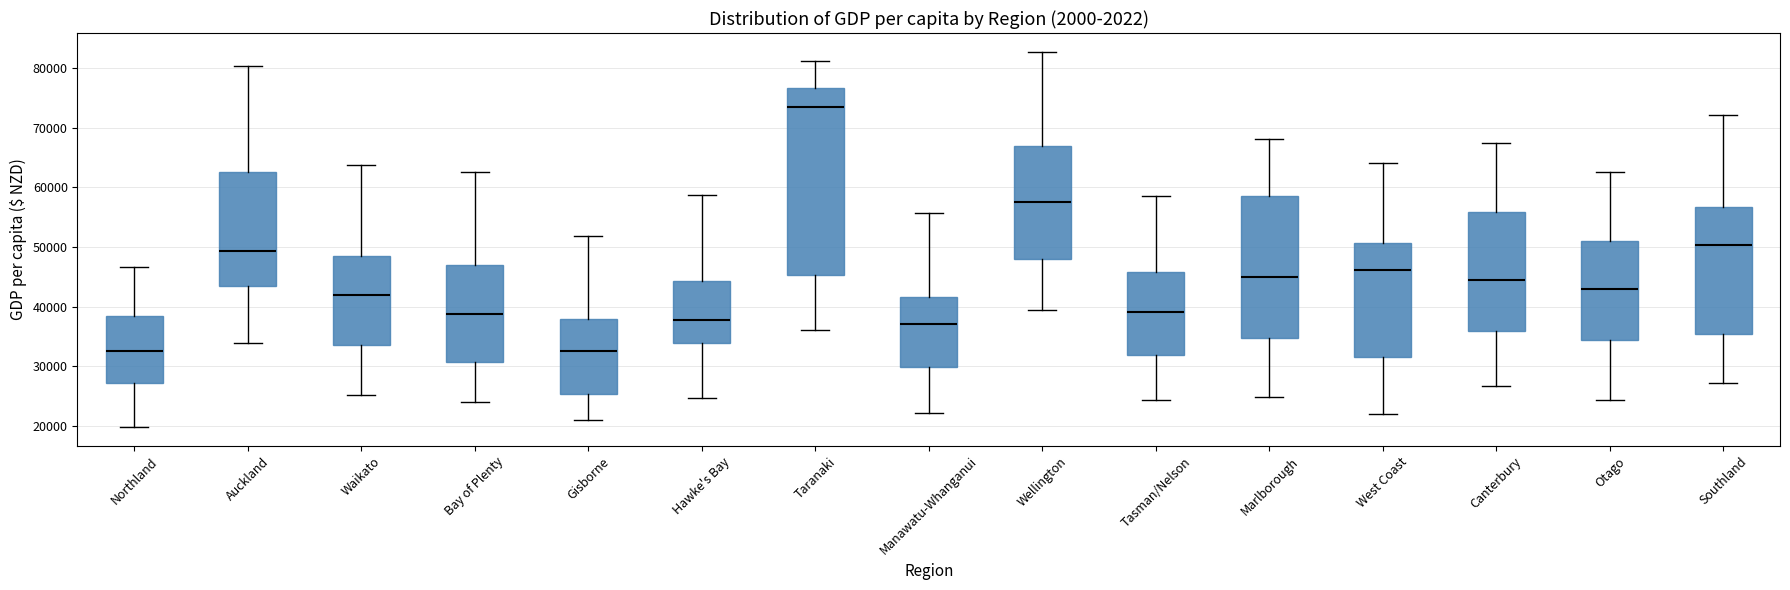

Where is the upper edge of the box for Auckland on the y-axis? The values are not printed on the chart, so give them approximately, as read against the axis.

63000